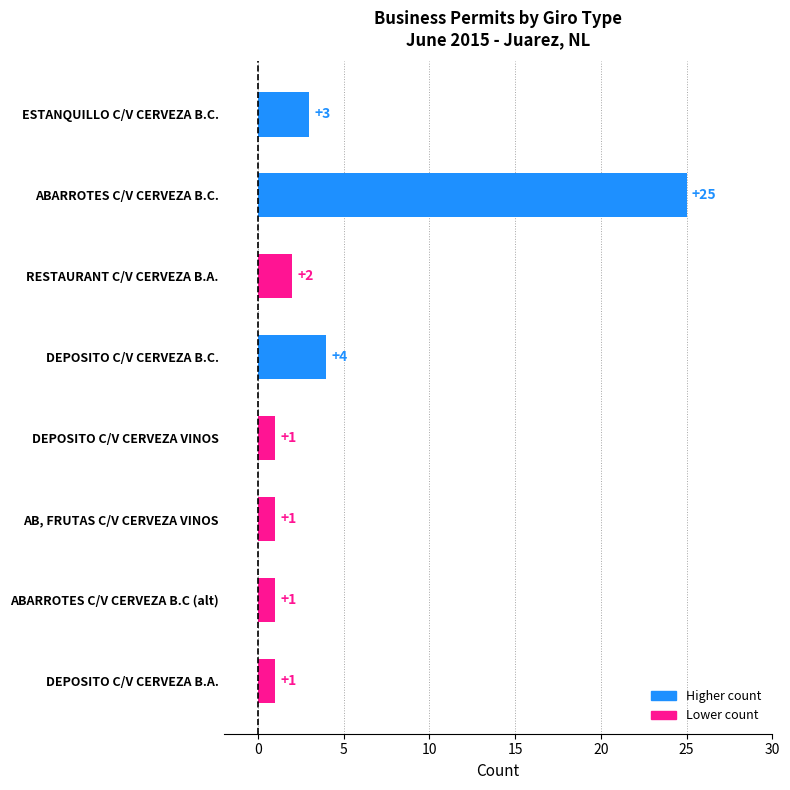

How many categories are shown in the chart?

8